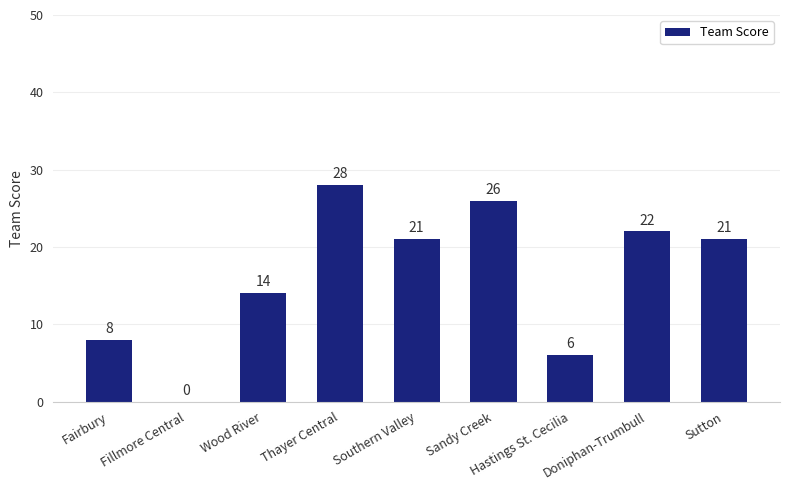

Are the bars horizontal?

No